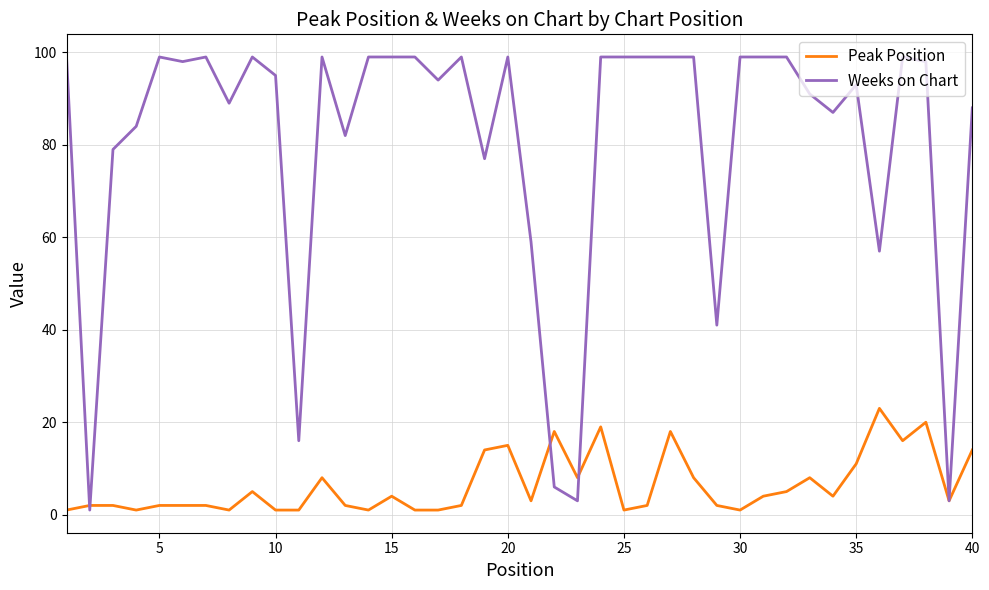

How many series are shown in this chart?

2